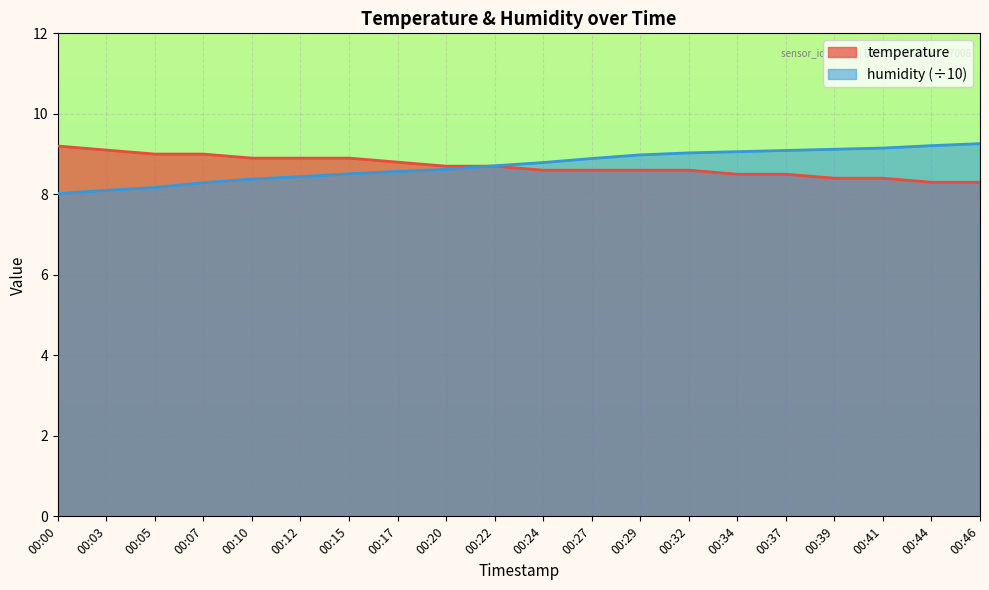

Reading right to left, extract all data points from this chart.

temperature: 00:46=8.3	00:44=8.3	00:41=8.4	00:39=8.4	00:37=8.5	00:34=8.5	00:32=8.6	00:29=8.6	00:27=8.6	00:24=8.6	00:22=8.7	00:20=8.7	00:17=8.8	00:15=8.9	00:12=8.9	00:10=8.9	00:07=9.0	00:05=9.0	00:03=9.1	00:00=9.2
humidity: 00:46=9.3	00:44=9.2	00:41=9.2	00:39=9.1	00:37=9.1	00:34=9.1	00:32=9.0	00:29=9.0	00:27=8.9	00:24=8.8	00:22=8.7	00:20=8.6	00:17=8.6	00:15=8.5	00:12=8.4	00:10=8.4	00:07=8.3	00:05=8.2	00:03=8.1	00:00=8.0